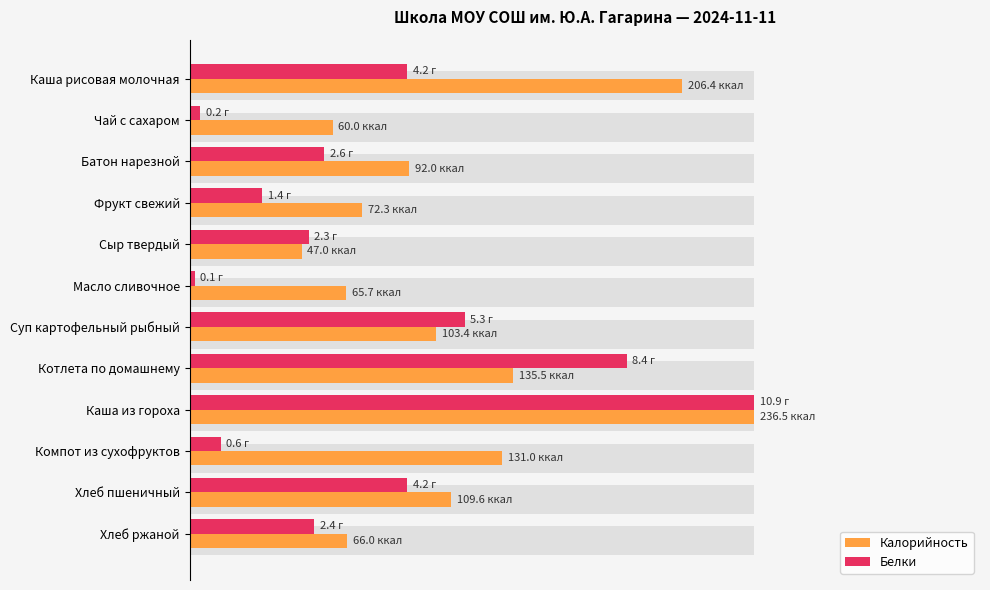

True or false: Белки has a value of 23.0 at Фрукт свежий.

False